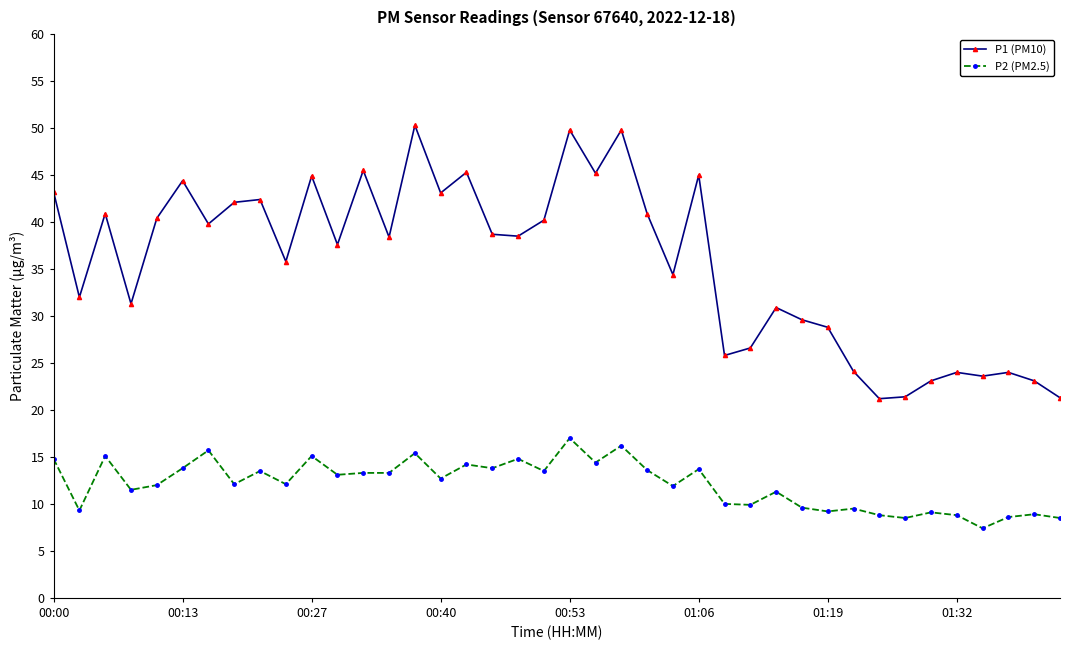

Which series has the largest total across all categories?

P1 (PM10)